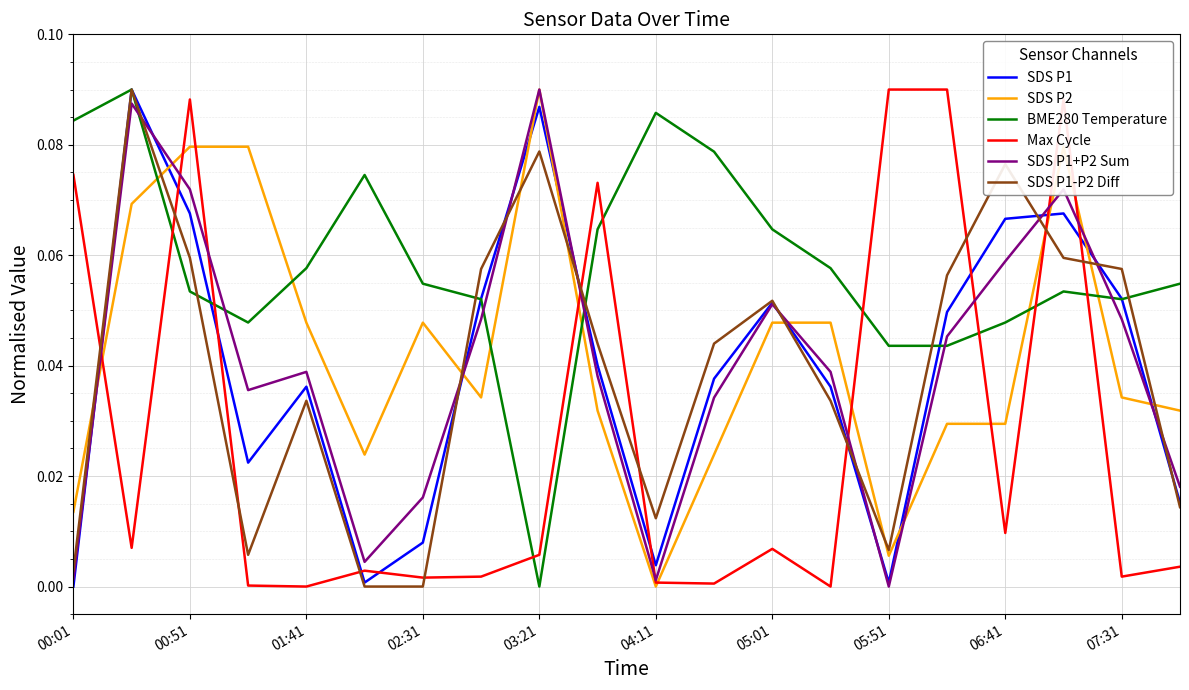

How many intersections are there between SDS P2 and SDS P1-P2 Diff?

10